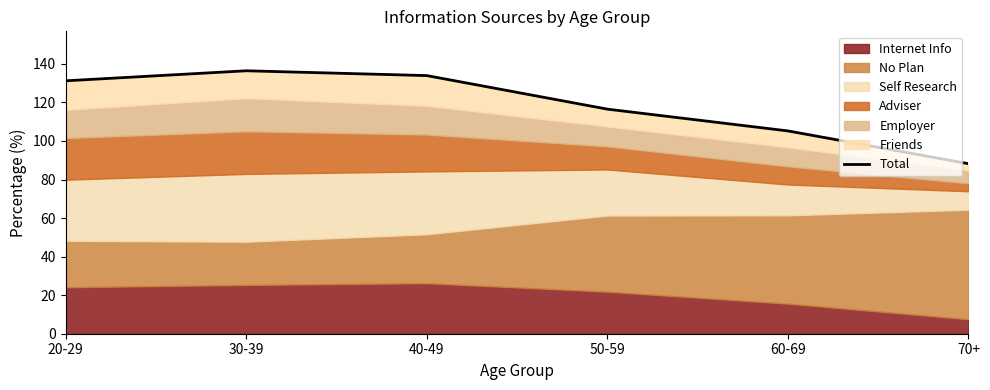

At which label does the data first exceed 131?

20-29